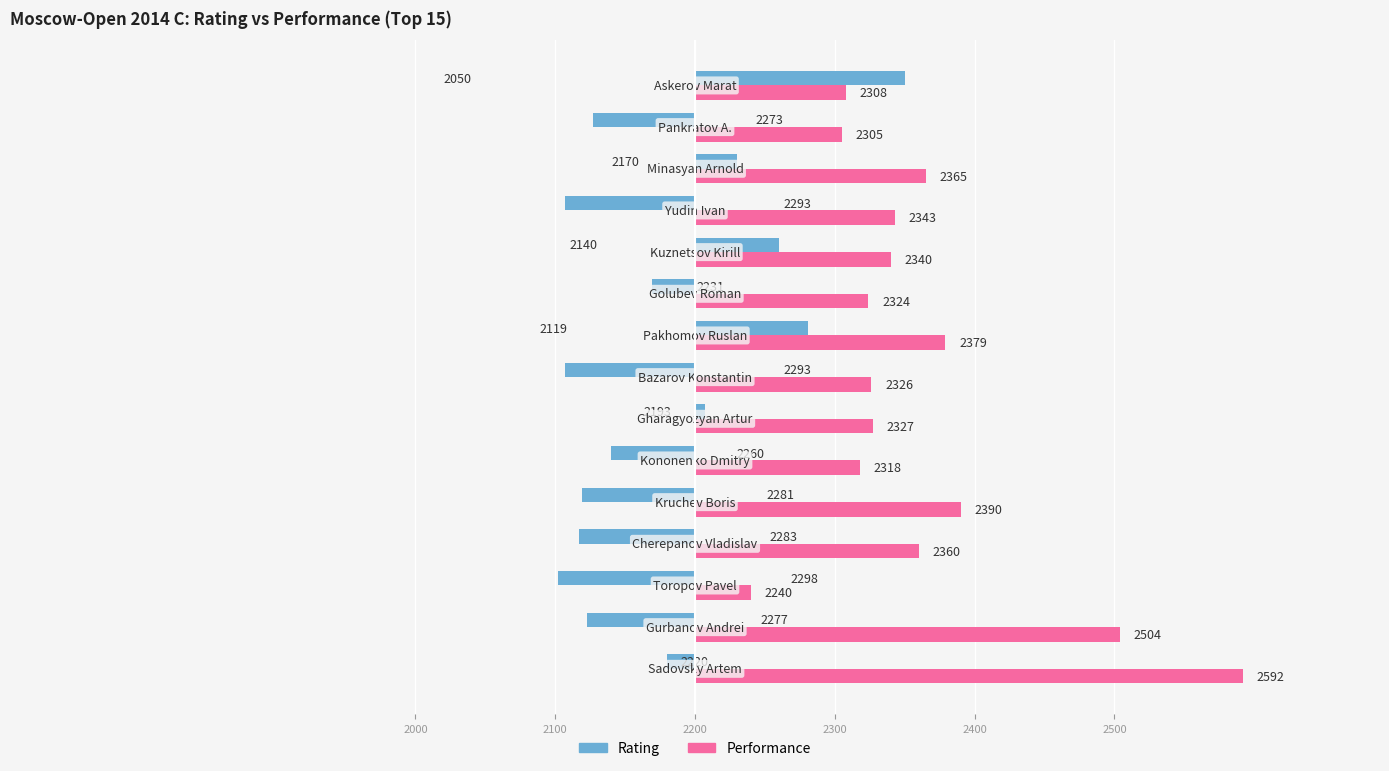

What are all the series names shown in the legend?

Rating, Performance